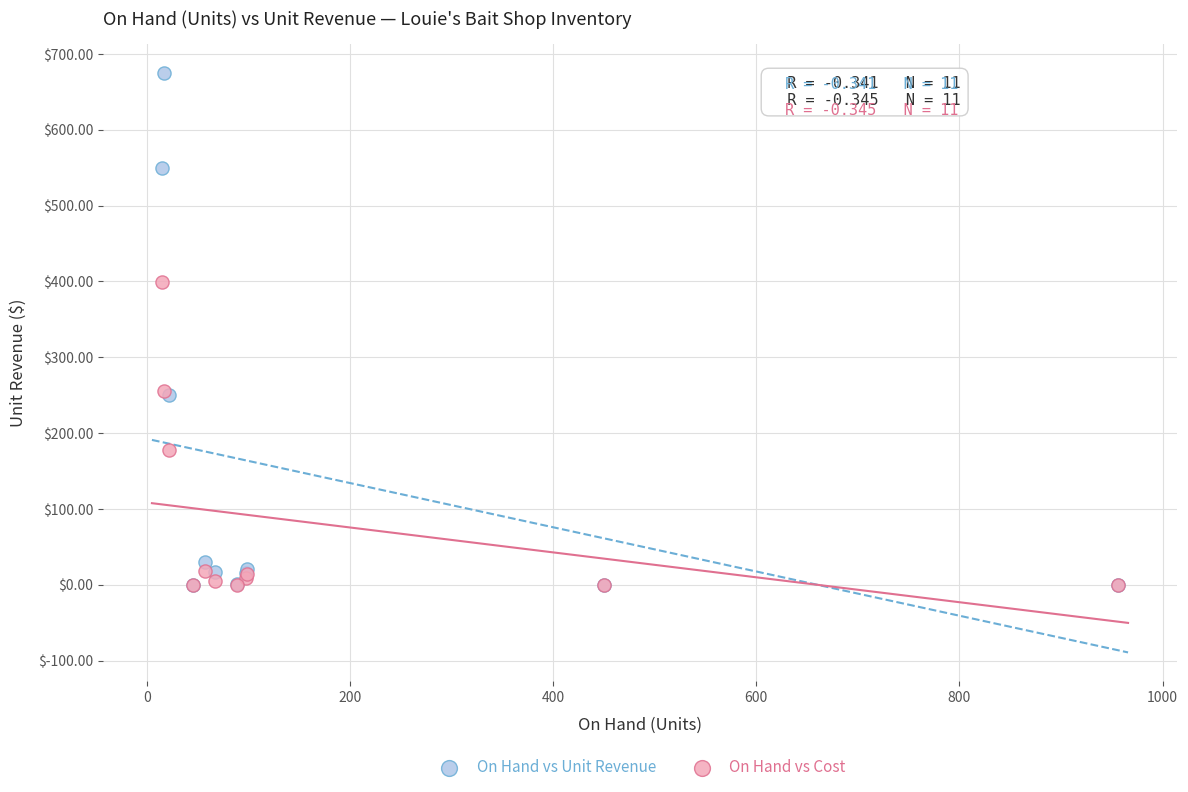

Which series contains the highest Y value?

On Hand vs Unit Revenue